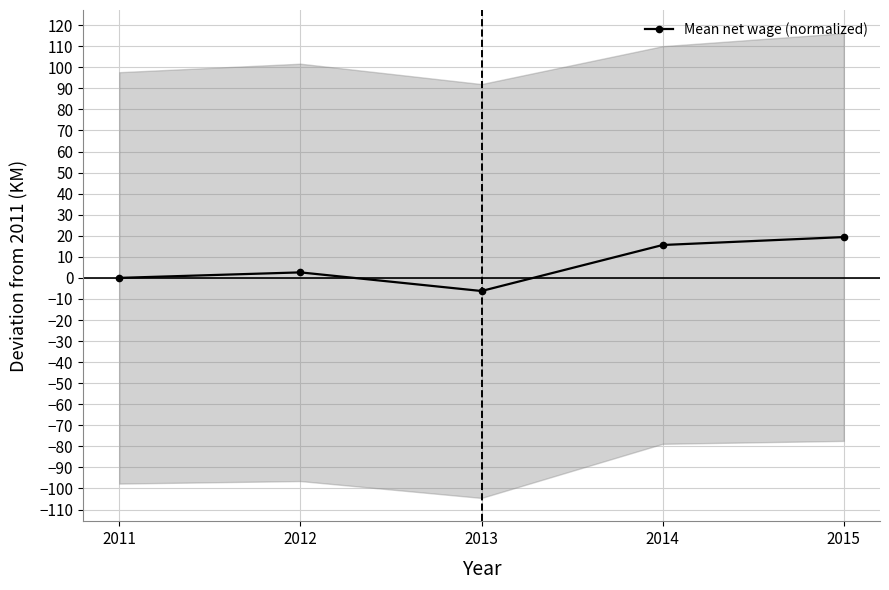

At which category does the data reach its first local peak?

2012